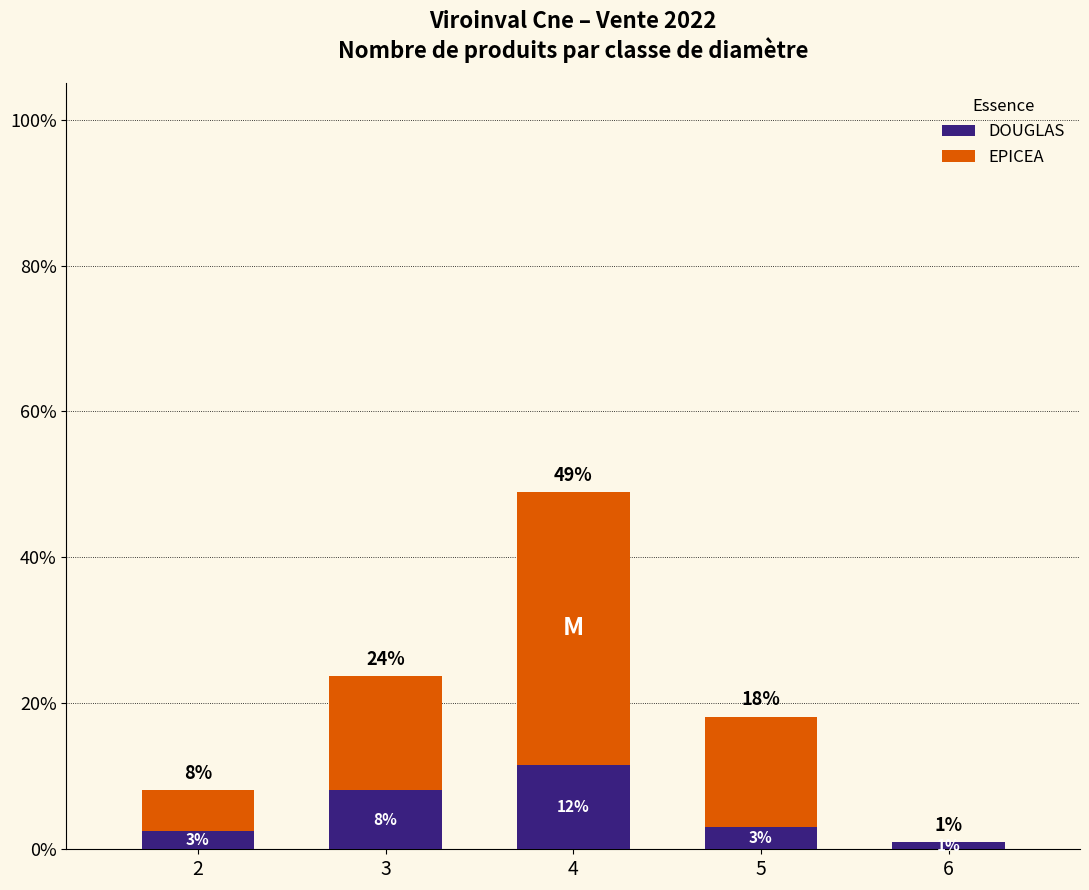

What is the total value across all series at 2?

8.1